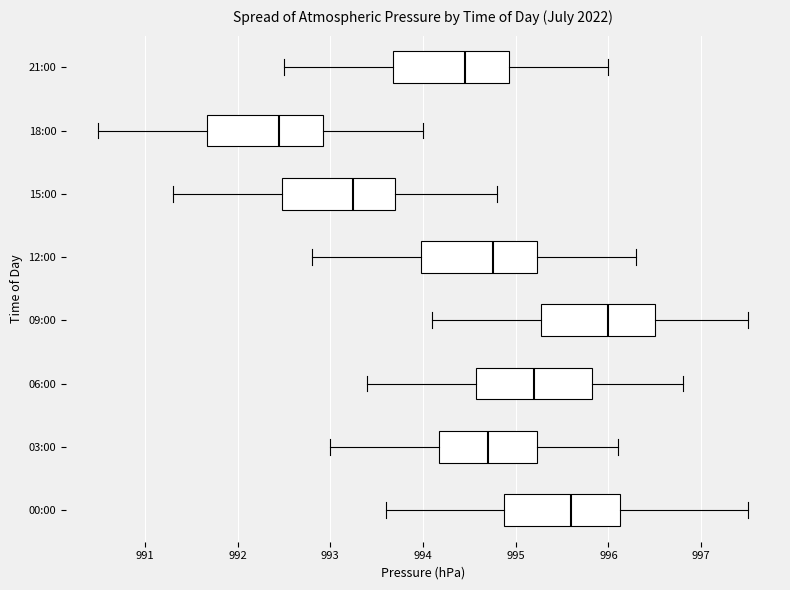

Where does the left whisker of the box for 03:00 end on the x-axis? The values are not printed on the chart, so give them approximately, as read against the axis.

993.0